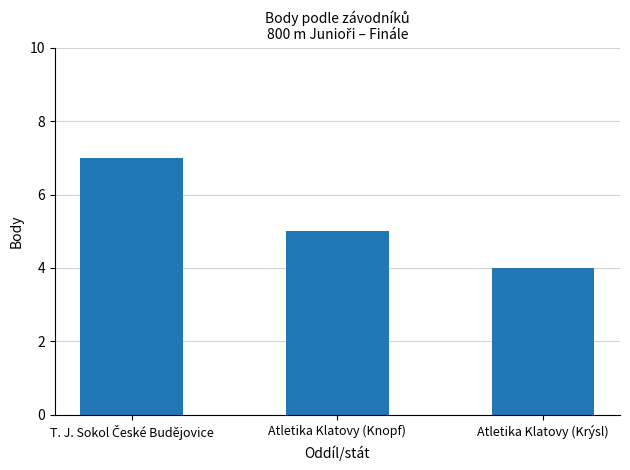

Between Atletika Klatovy (Knopf) and Atletika Klatovy (Krýsl), which is larger?

Atletika Klatovy (Knopf)